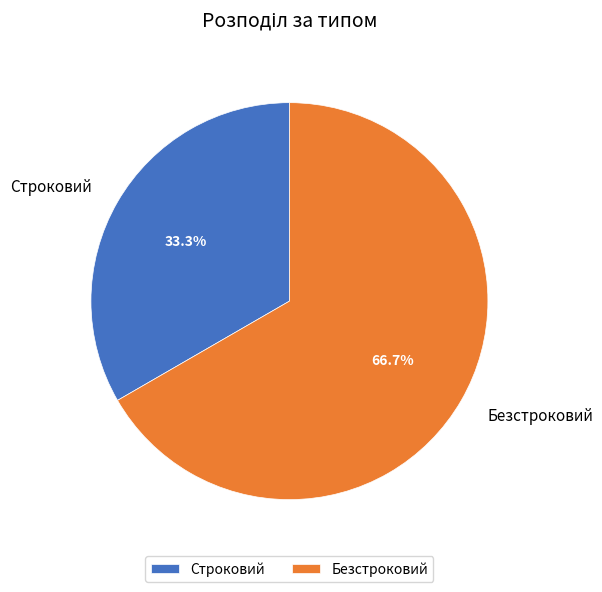

Does Строковий represent more than half of the total?

No